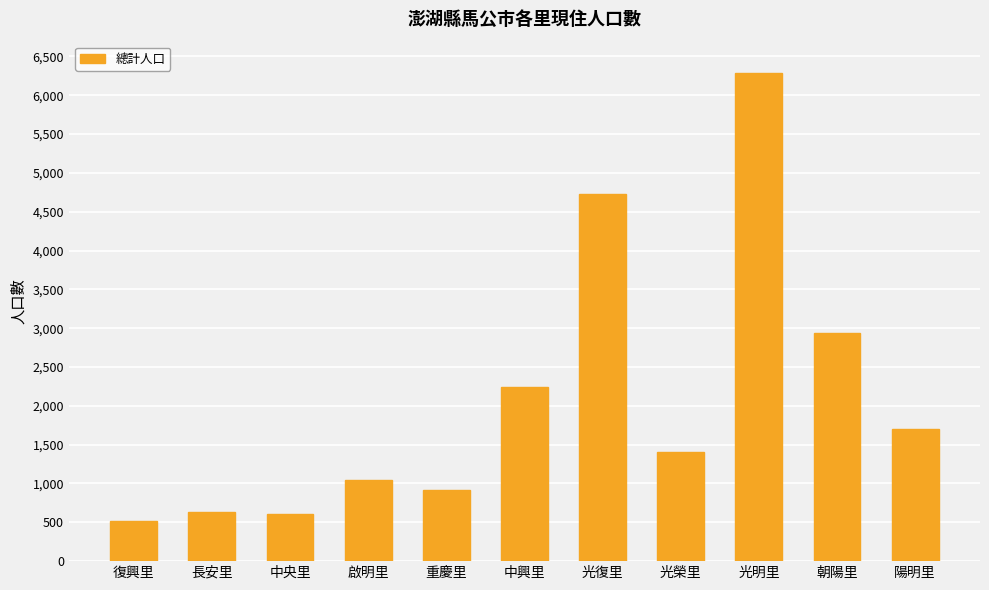

Are the bars grouped side by side (vs. stacked)?

No